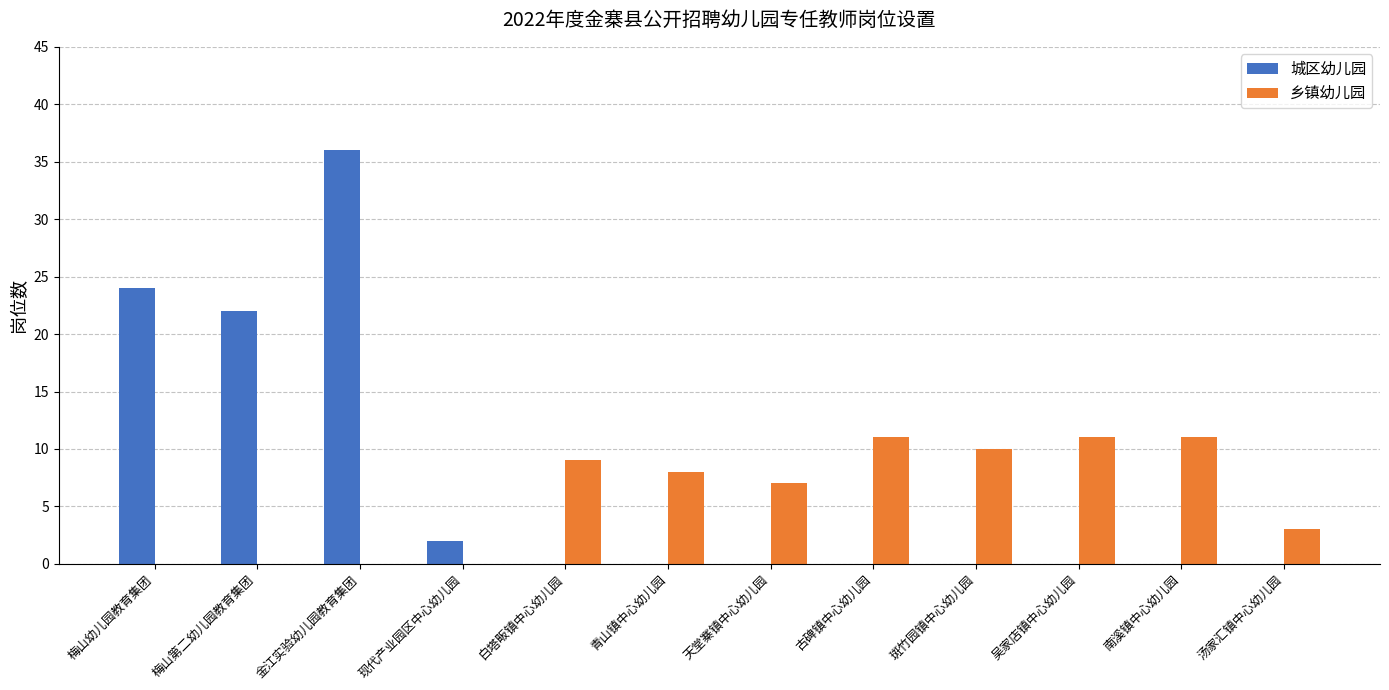

The 乡镇幼儿园 series shows 2 at 天堂寨镇中心幼儿园. True or false?

False